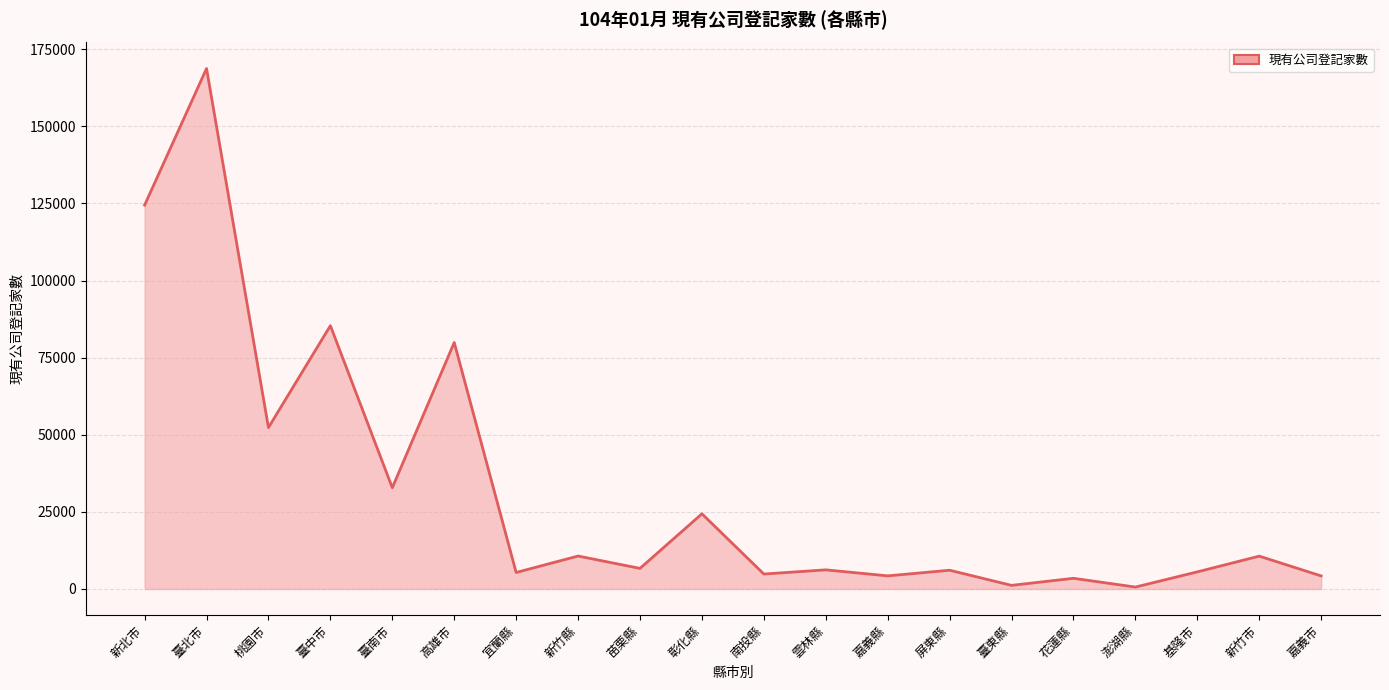

What is the difference between the maximum and minimum values?

168106